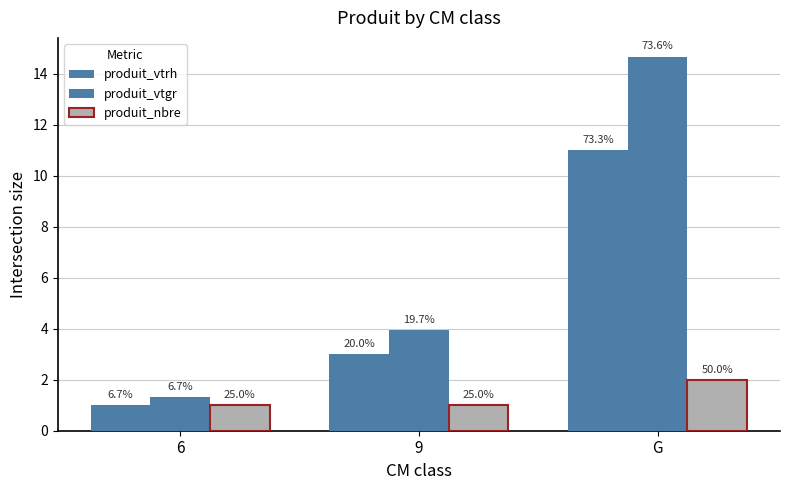

What is the total value across all series at 9?

7.9